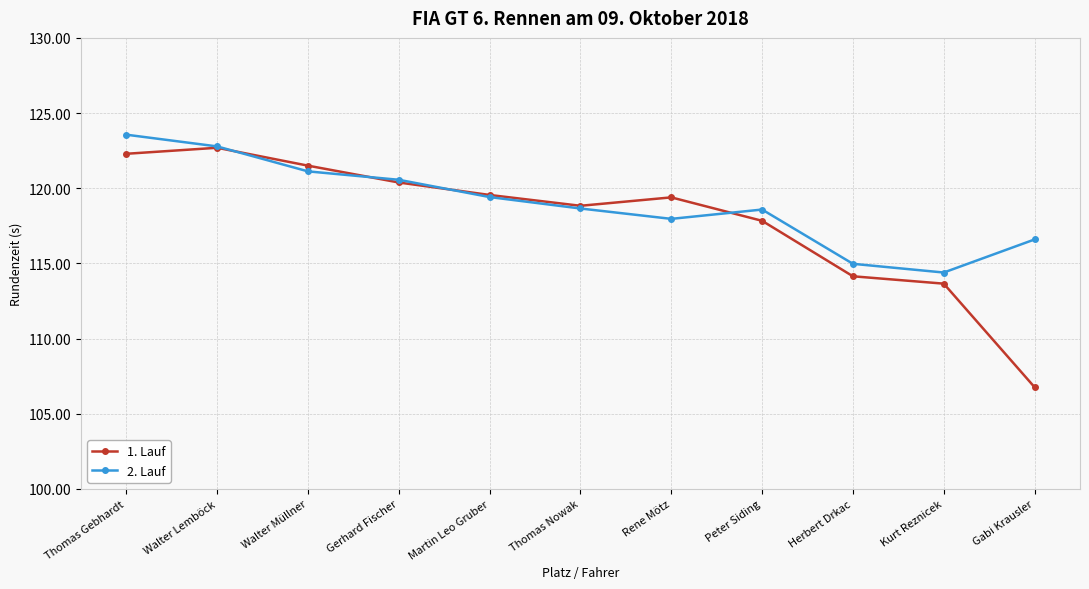

What is the maximum value for 2. Lauf?

123.6